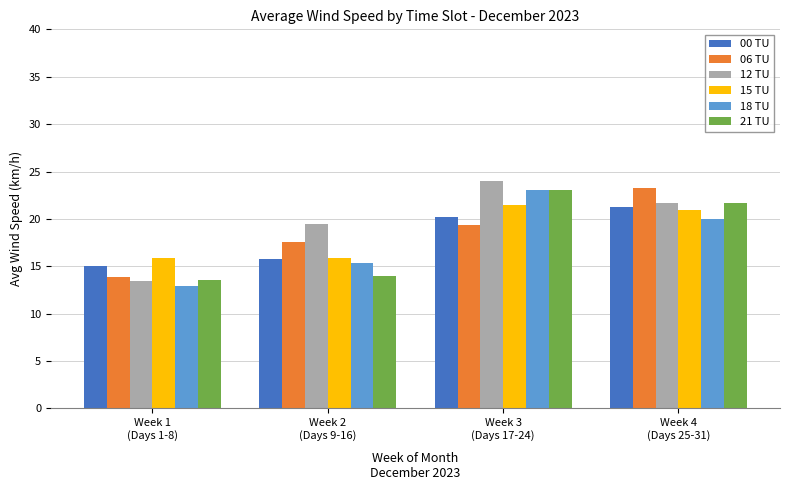

At how many categories does at least one series exceed 17?

3